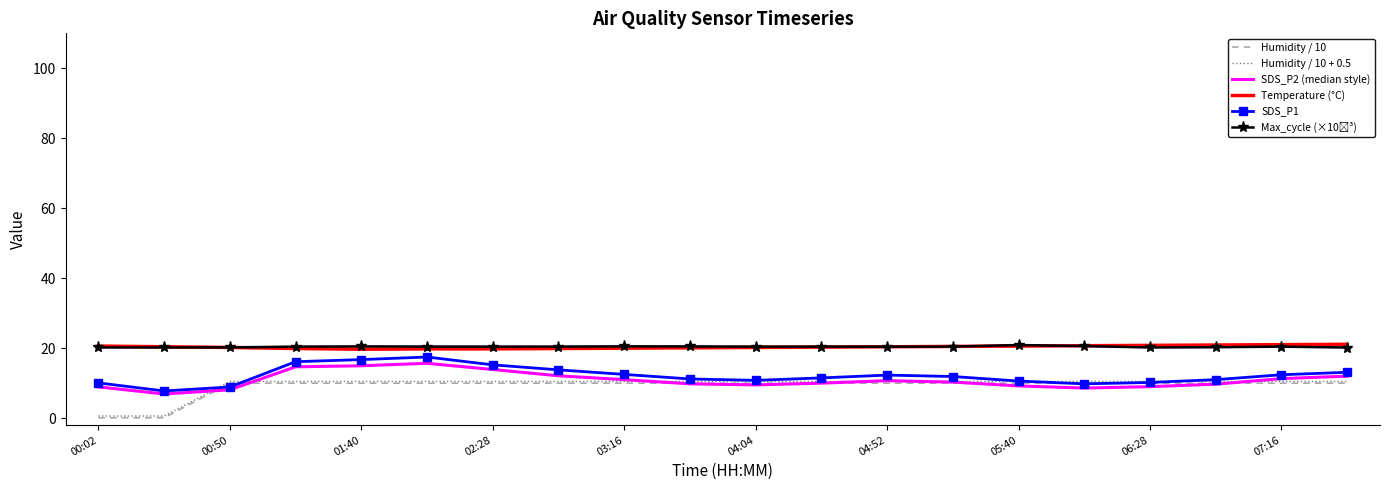

Is the value of Temperature (°C) at 02:28 greater than the value of Humidity / 10 at 03:16?

Yes